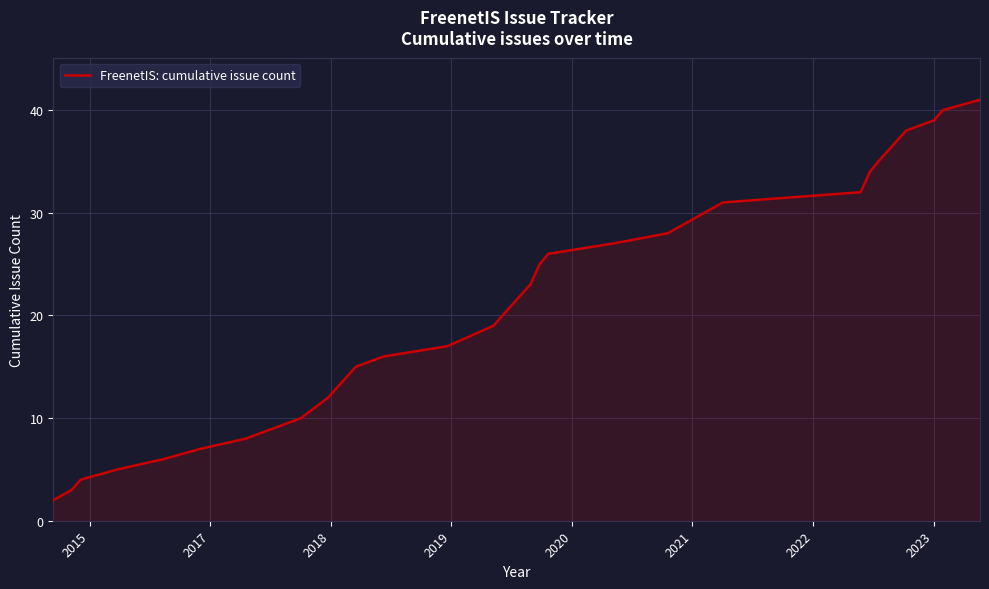

What is the difference between the maximum and minimum values?

39